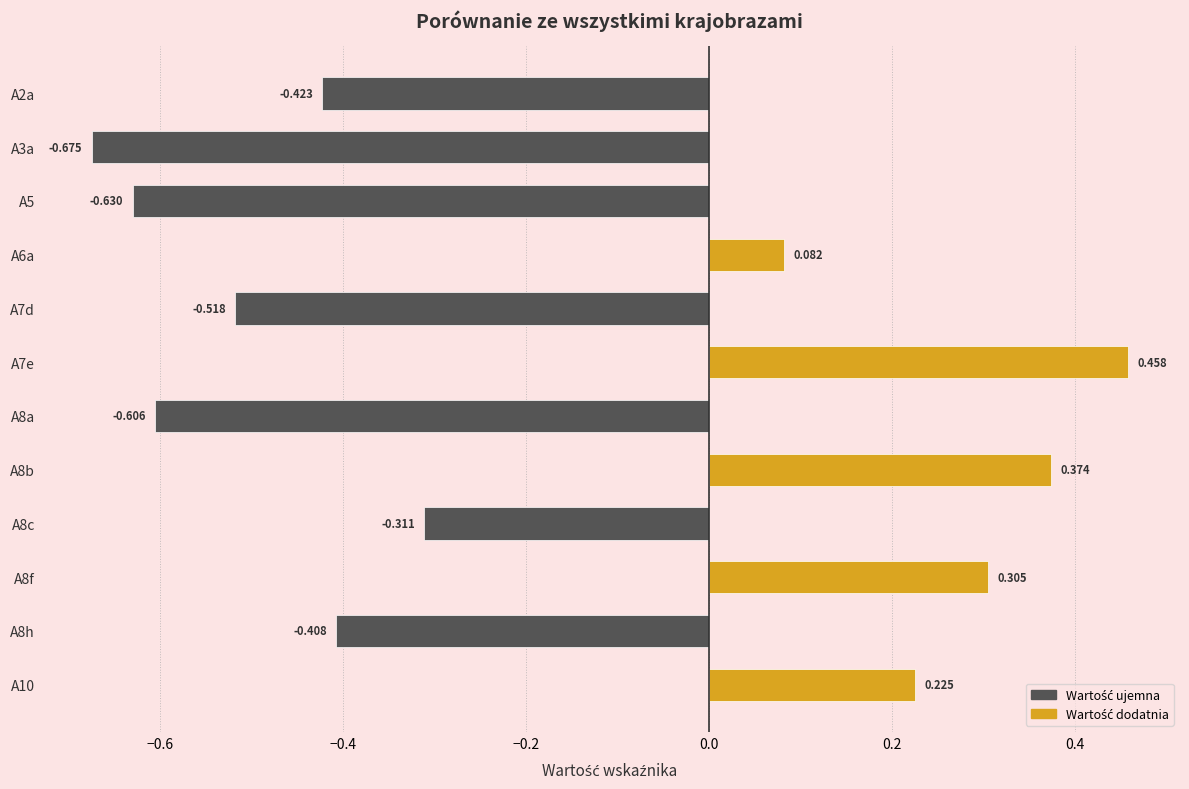

How many data points are less than 0?

7